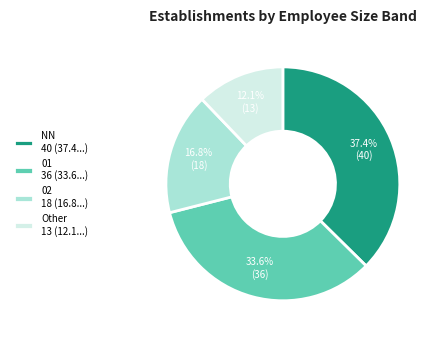

How many slices are in this pie chart?

4